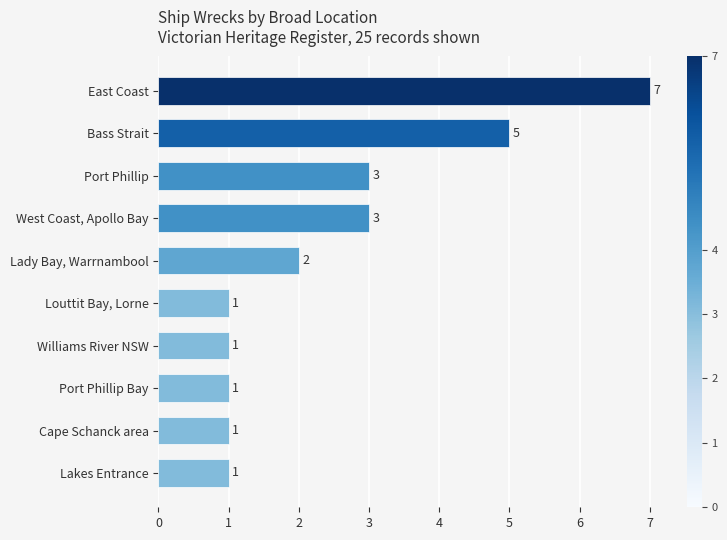

What is the difference between the maximum and minimum values?

6